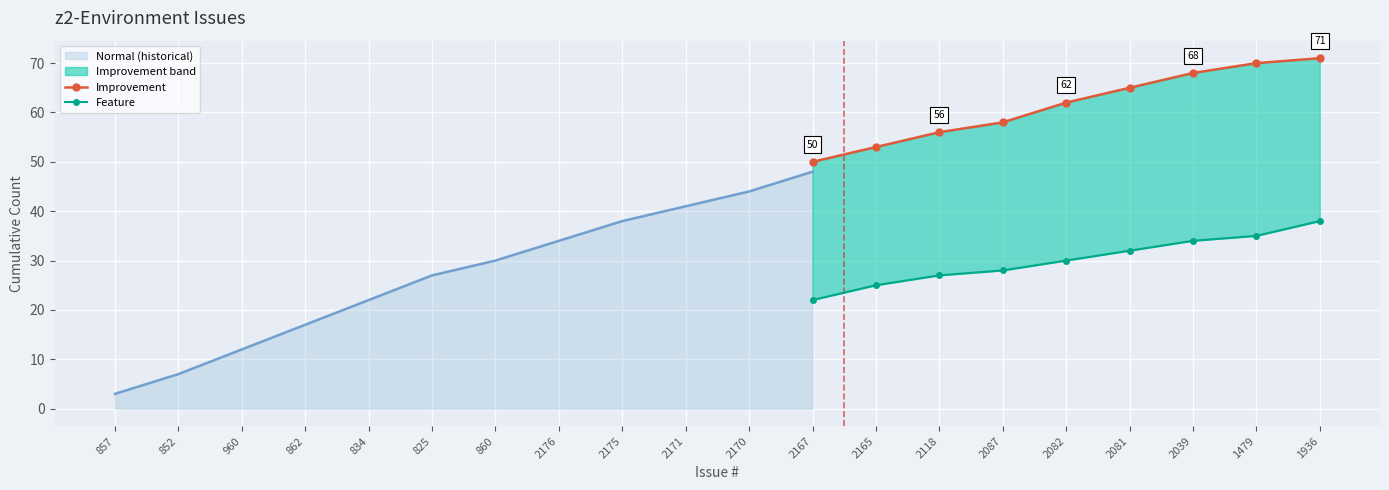

True or false: Improvement and Feature intersect in this chart.

False